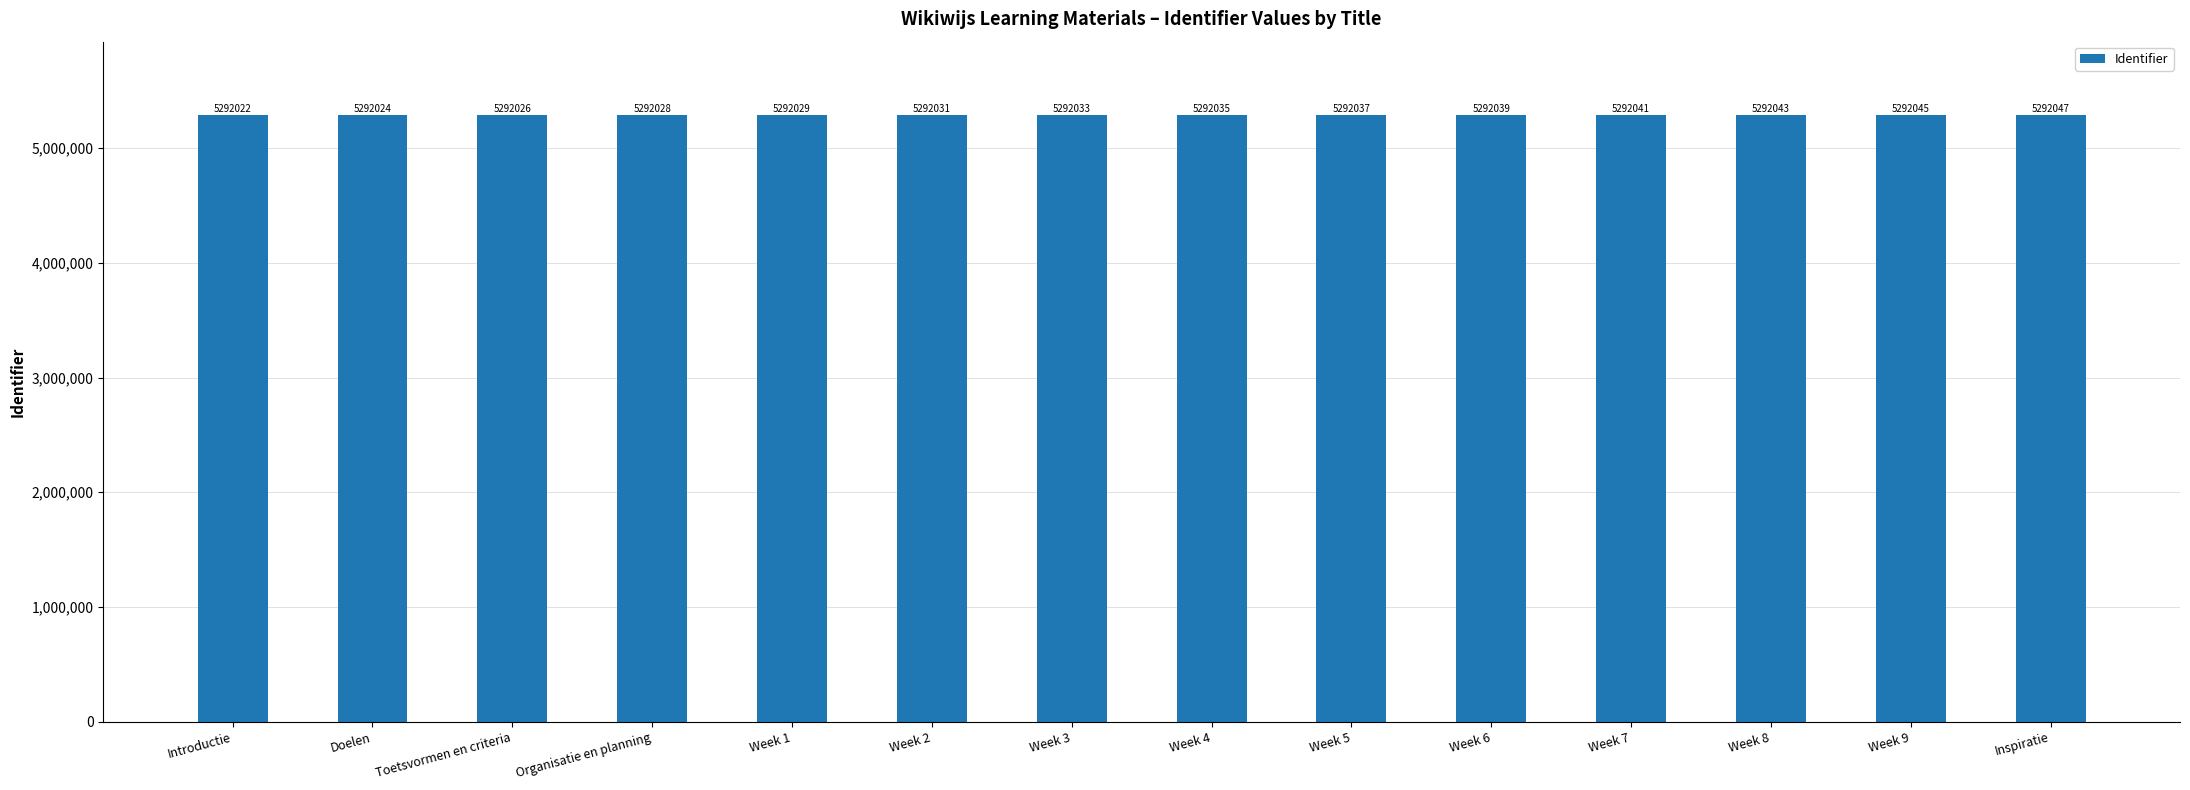

The value at Week 6 is 1403764. True or false?

False